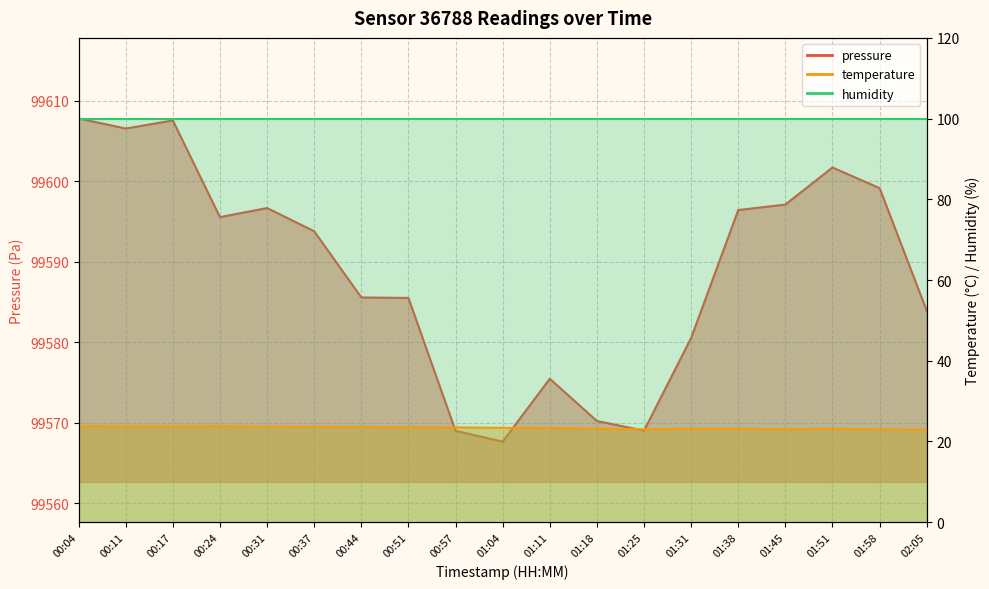

Where does the pressure series first go above 99593?

00:04